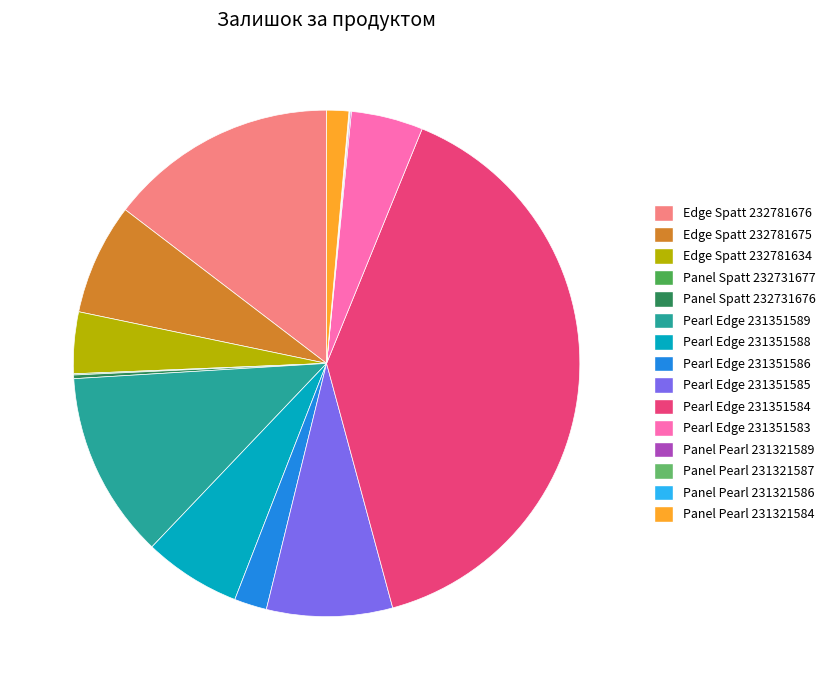

To the nearest percent, what portion does Pearl Edge 231351585 represent?

8%